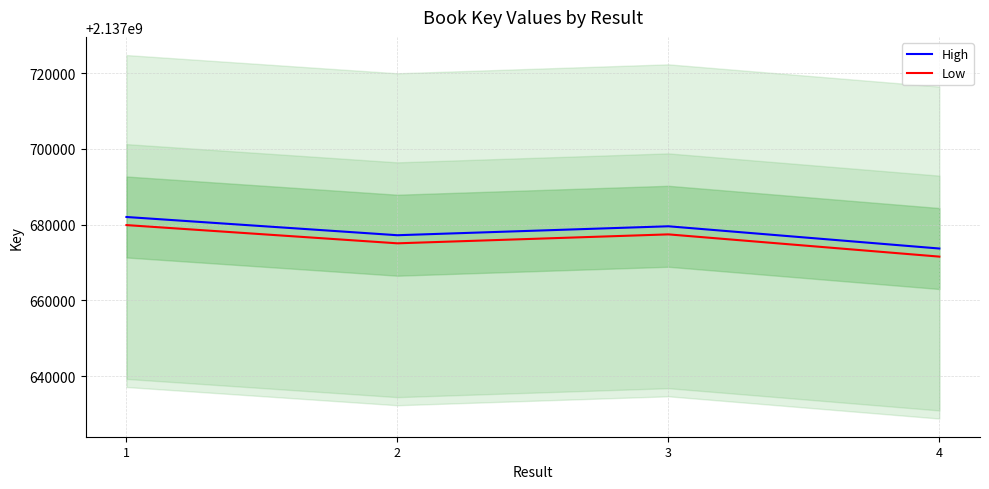

What is the difference between the maximum and minimum values in the High series?

8325.0